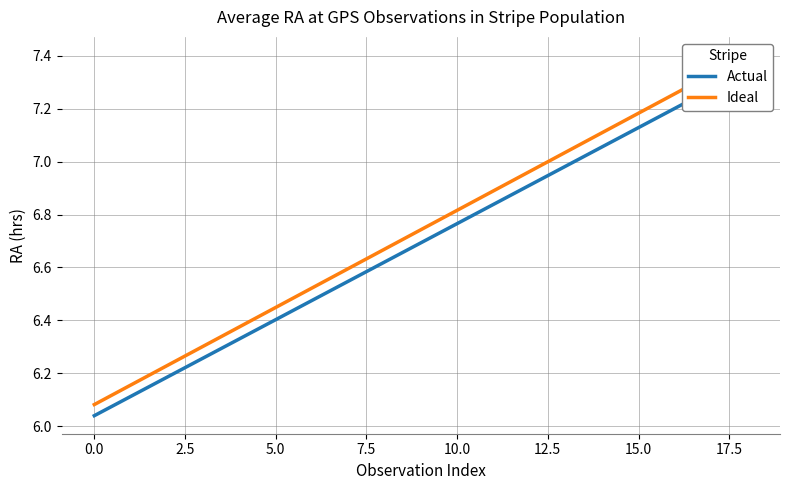

True or false: Ideal and Actual intersect in this chart.

False